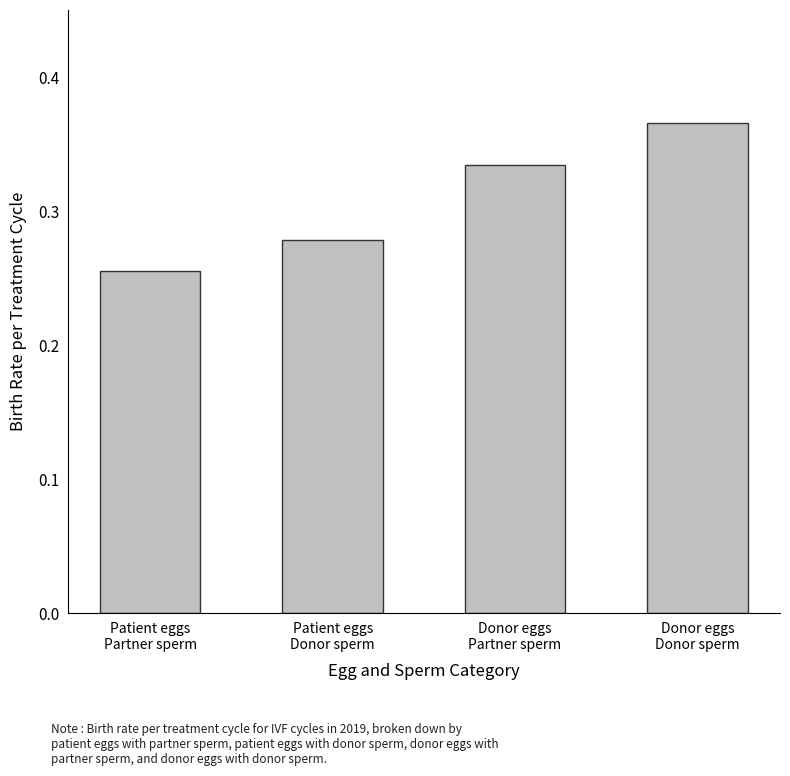

What is the label of the 4th bar from the left?

Donor eggs
Donor sperm